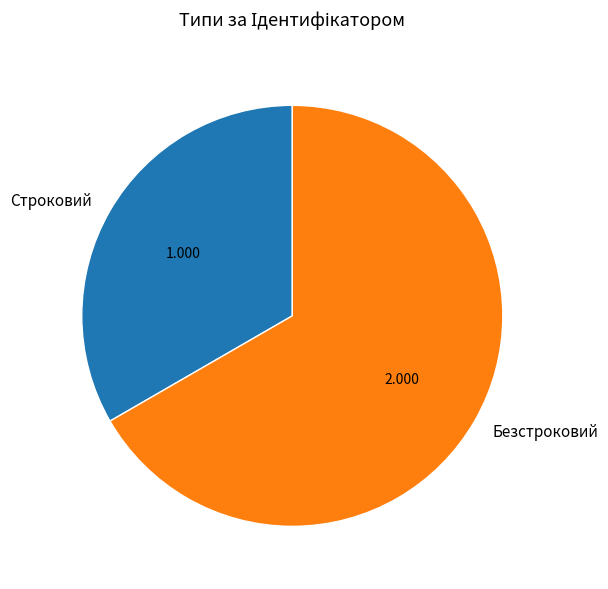

True or false: Строковий accounts for 33% of the total.

True